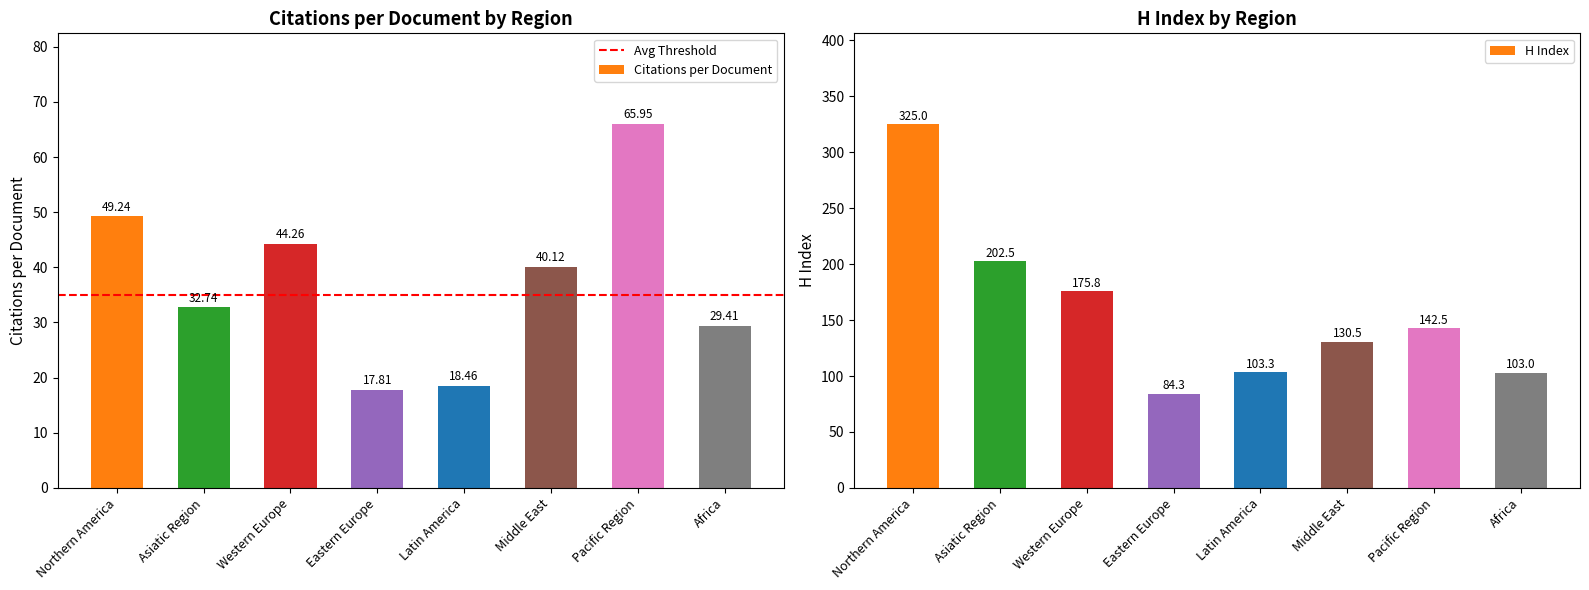

Is it true that H index equals 144.9 at Northern America?

False